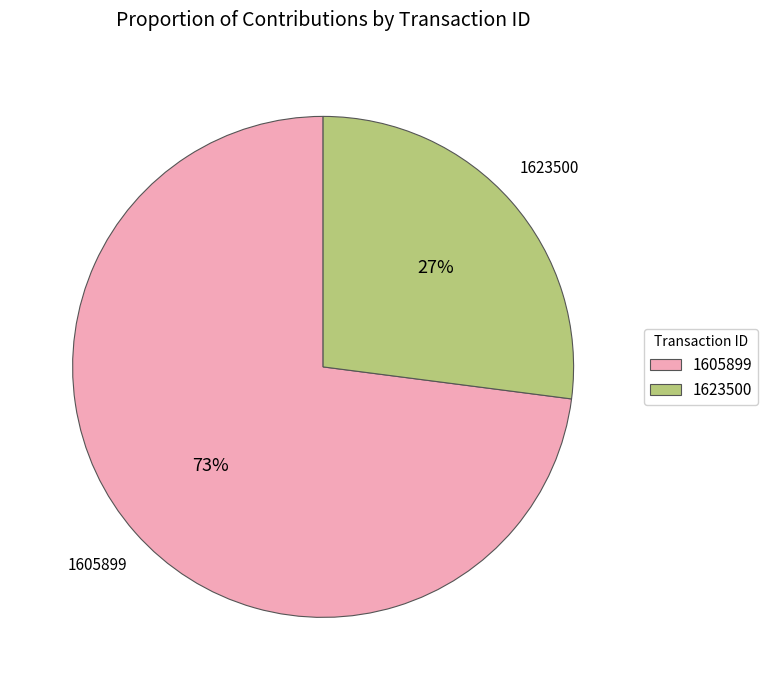

To the nearest percent, what percentage of the pie is 1623500?

27%